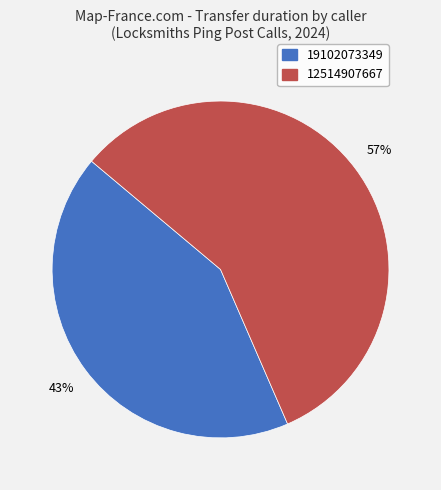

Is the sum of 19102073349 and 12514907667 greater than half?

Yes